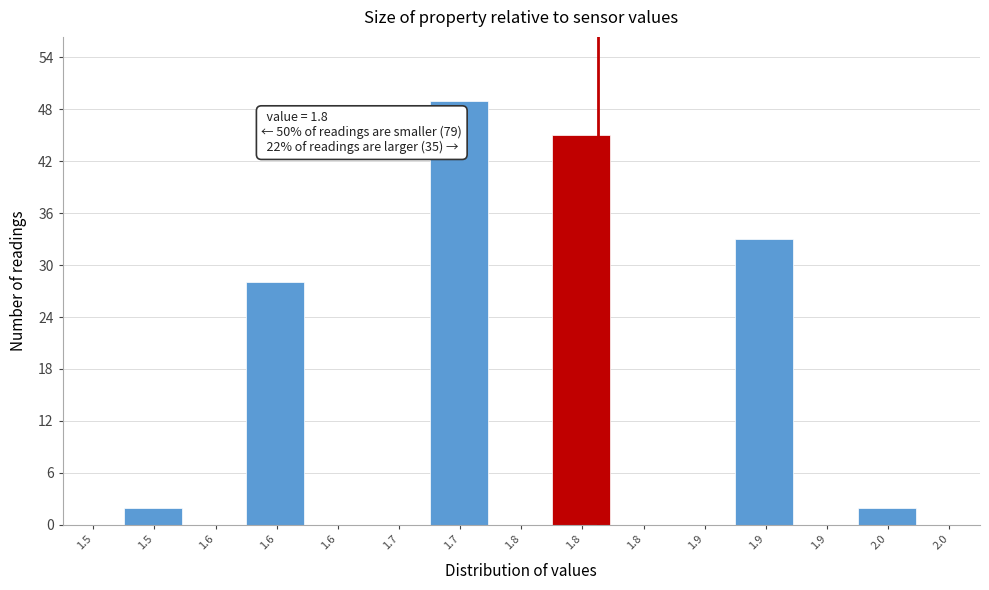

Are the bars horizontal?

No